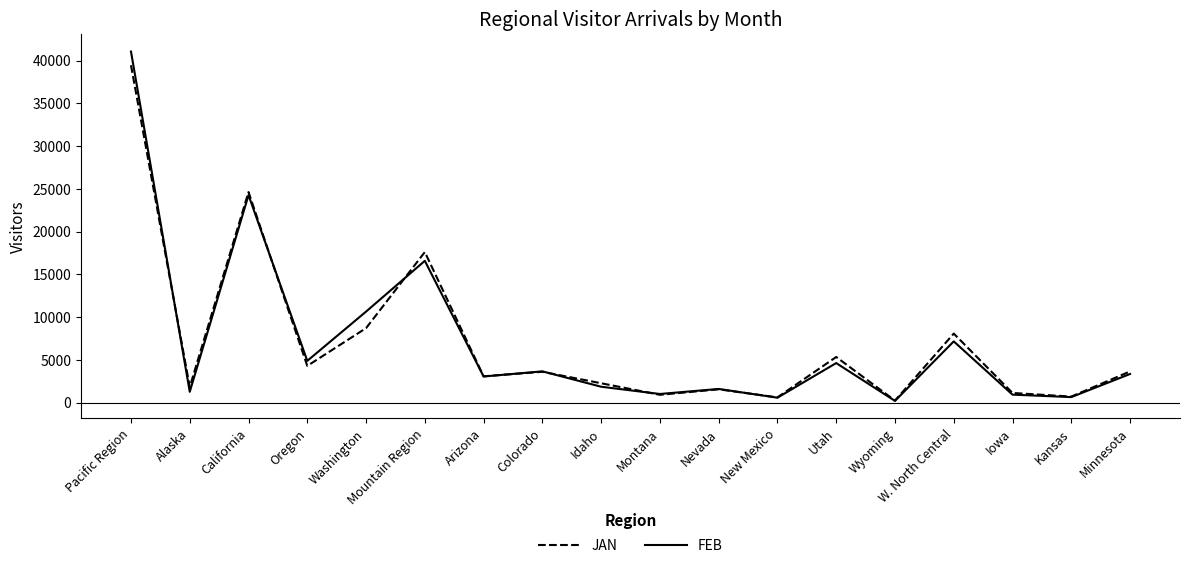

Is this an area chart (filled region under the line)?

No